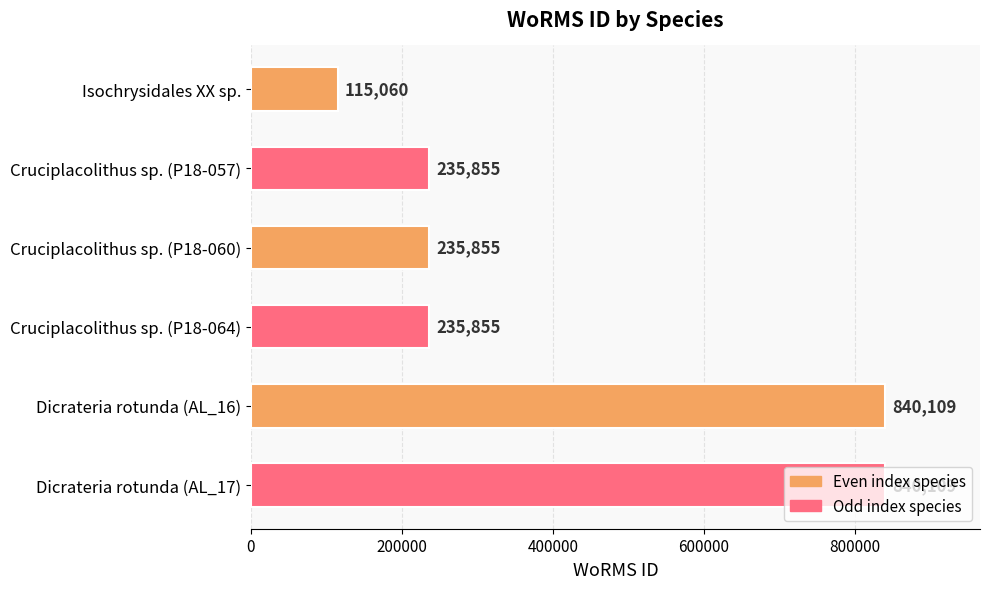

What is the change in value from Isochrysidales XX sp. to Cruciplacolithus sp. (P18-060)?

+120795